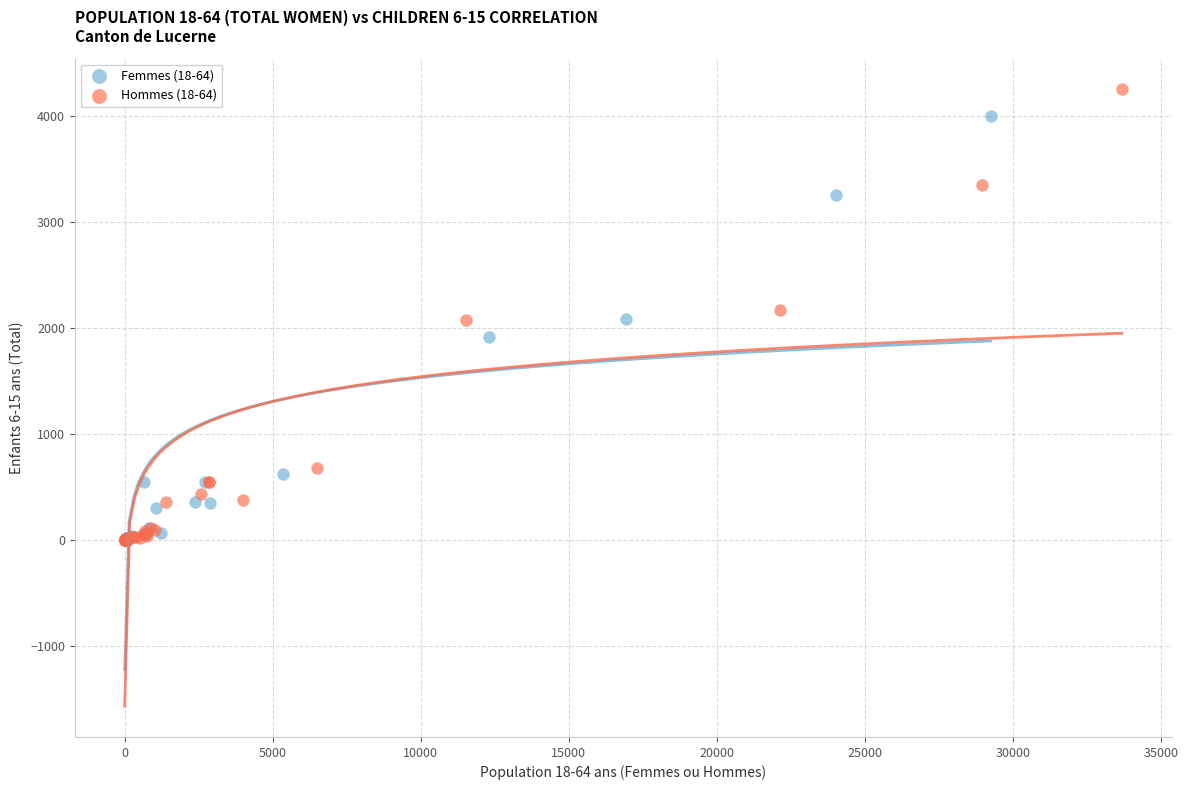

Which series has the widest spread of Y values?

Hommes (18-64)